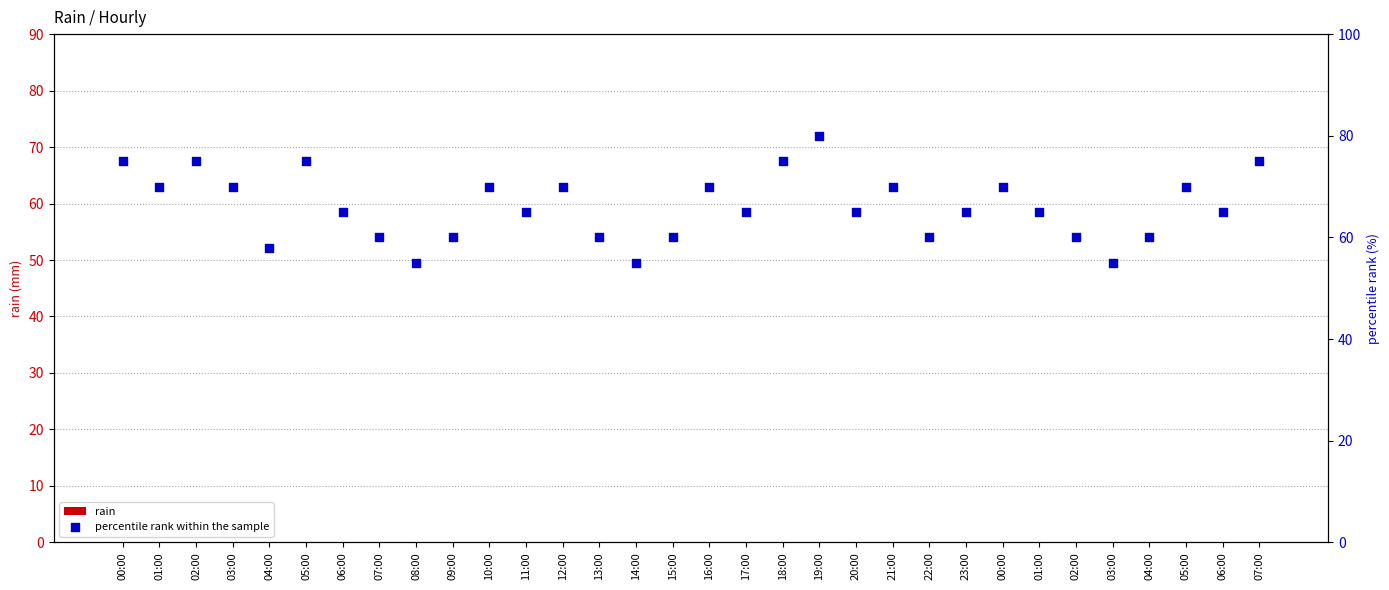

Which series has the largest total across all categories?

percentile rank within the sample